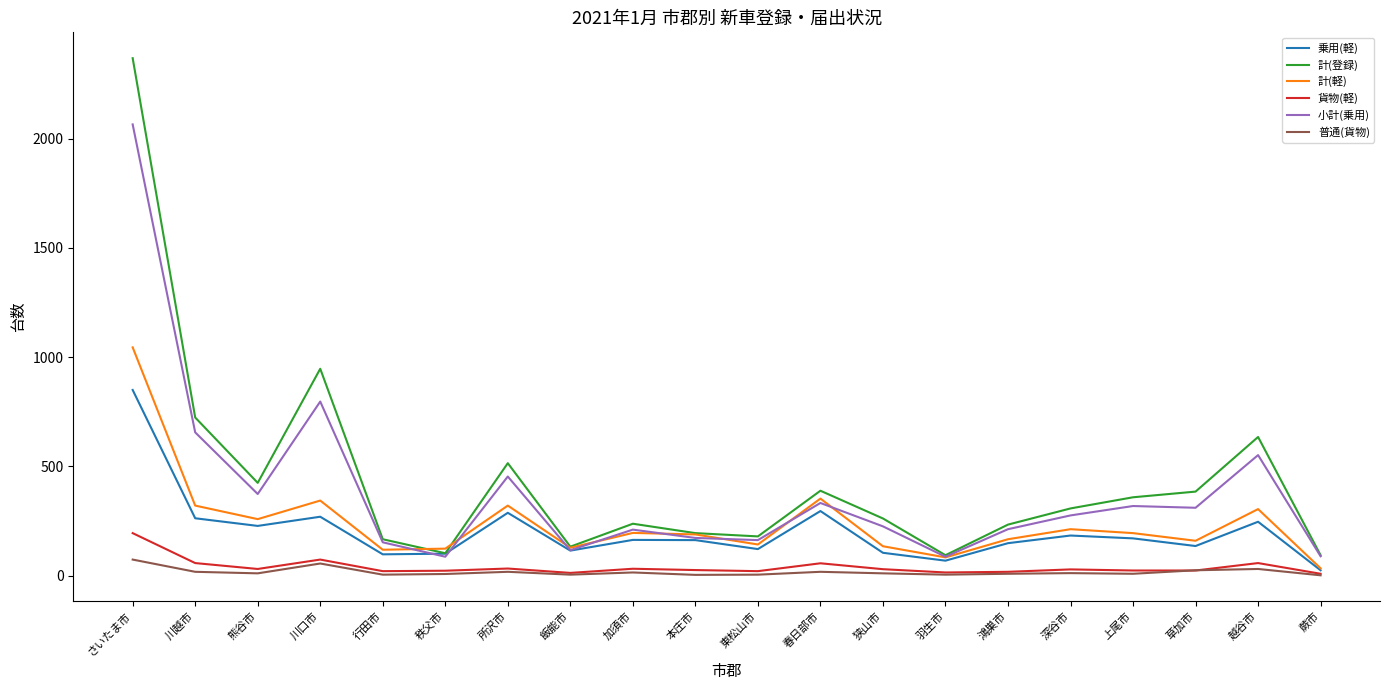

Where is the first local minimum for 計(軽)?

熊谷市